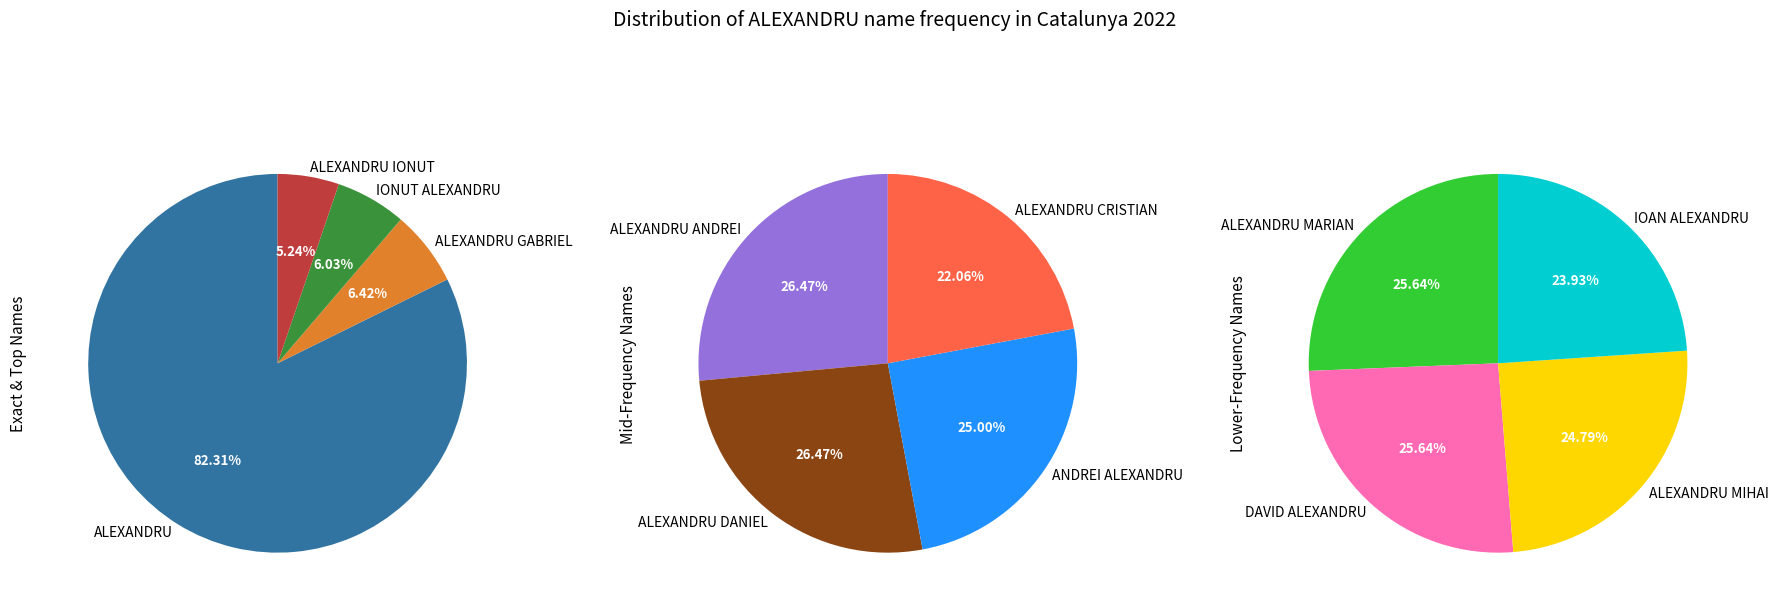

The IOAN ALEXANDRU slice represents 17% of the pie. True or false?

False